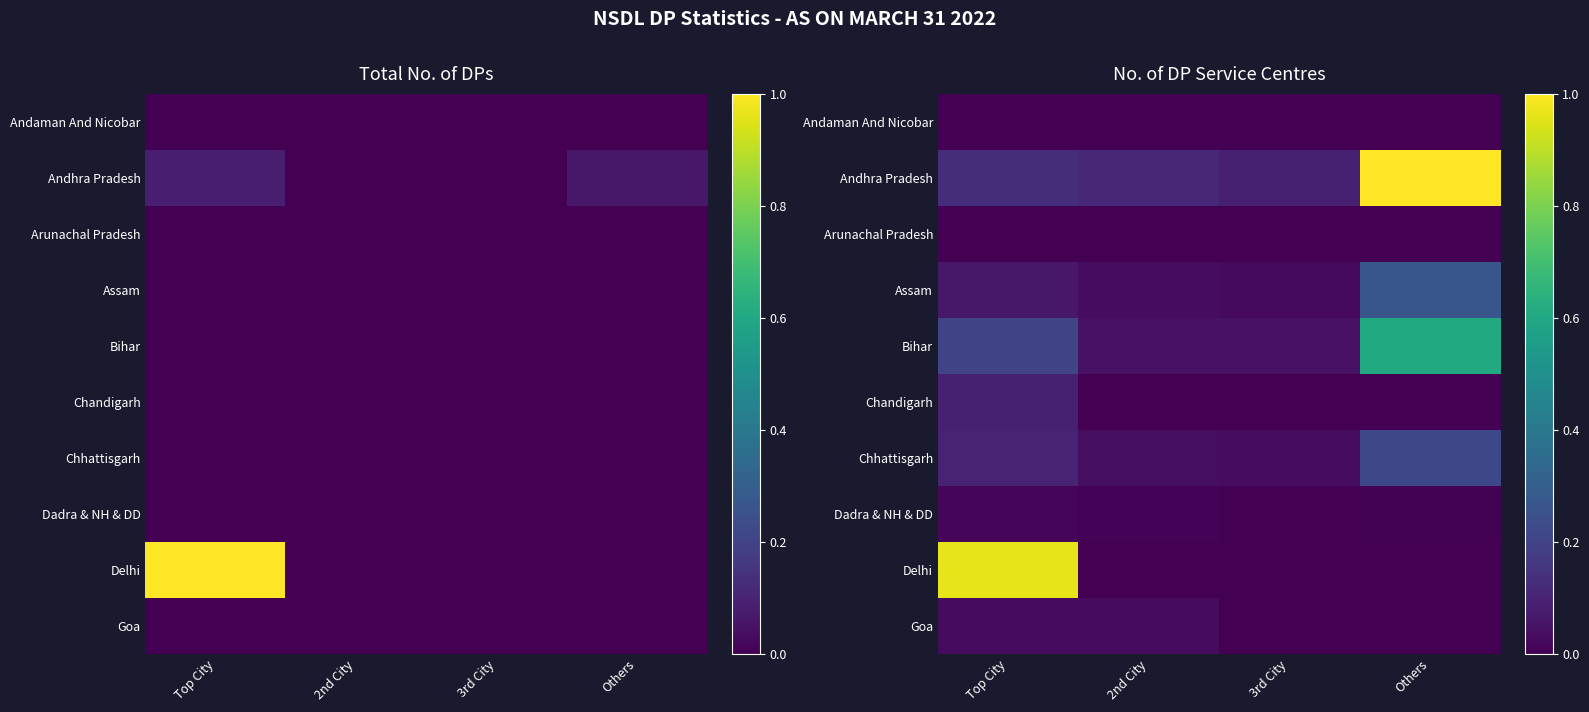

At how many categories does at least one series exceed 0?

4